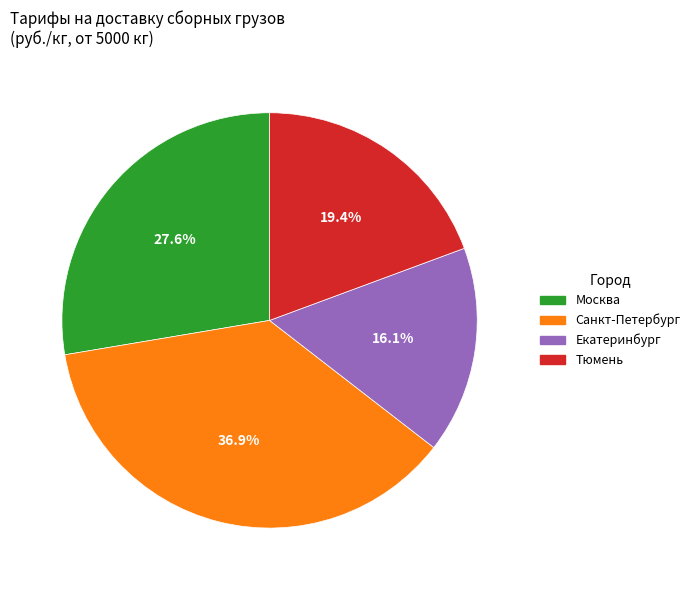

What is the ratio of the value at Тюмень to the value at Санкт-Петербург?

0.5